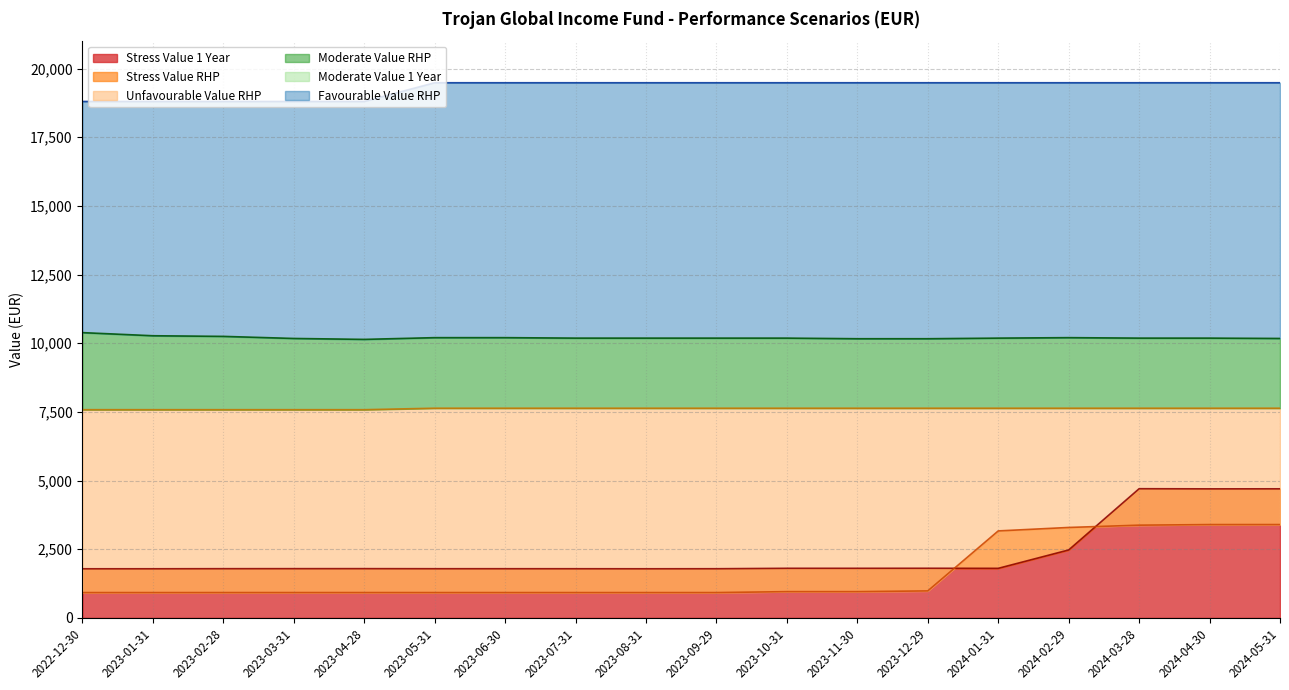

What is the label of the 9th point from the left?

2023-08-31